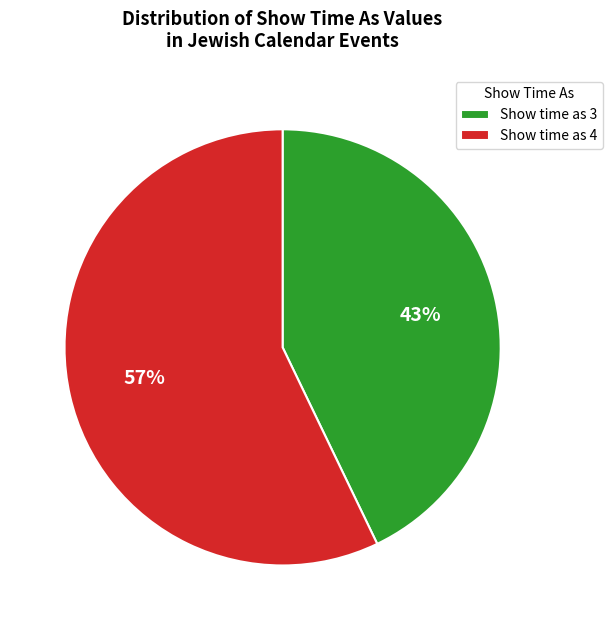

Rank the categories by value from lowest to highest.

Show time as 3, Show time as 4